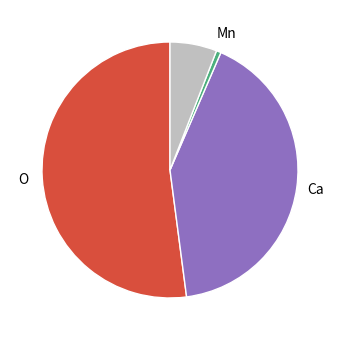

Is there any slice that represents more than half of the pie?

Yes